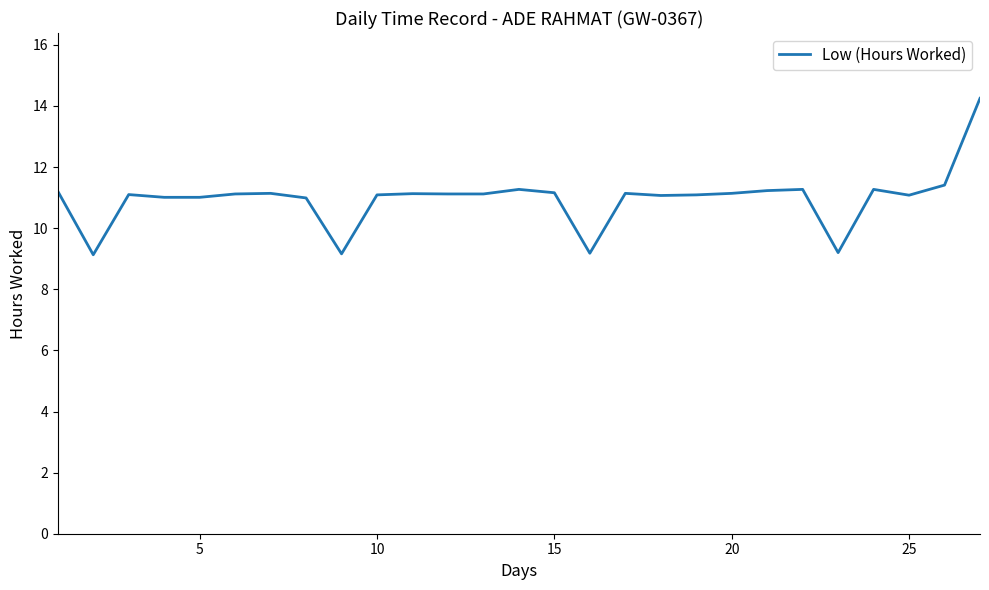

What is the smallest value displayed?

9.1